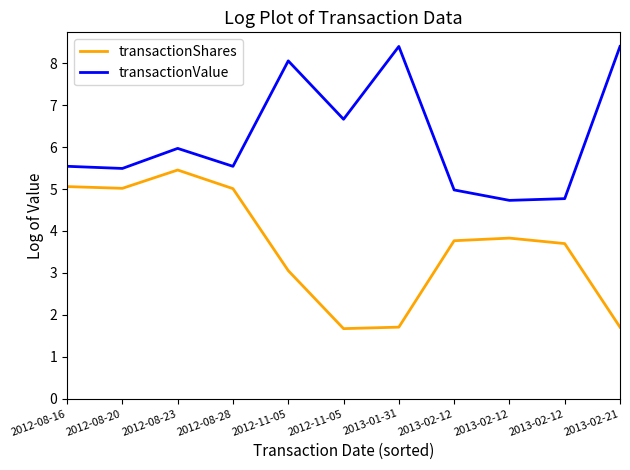

Which category has the lowest value in the transactionValue series?

2013-02-12